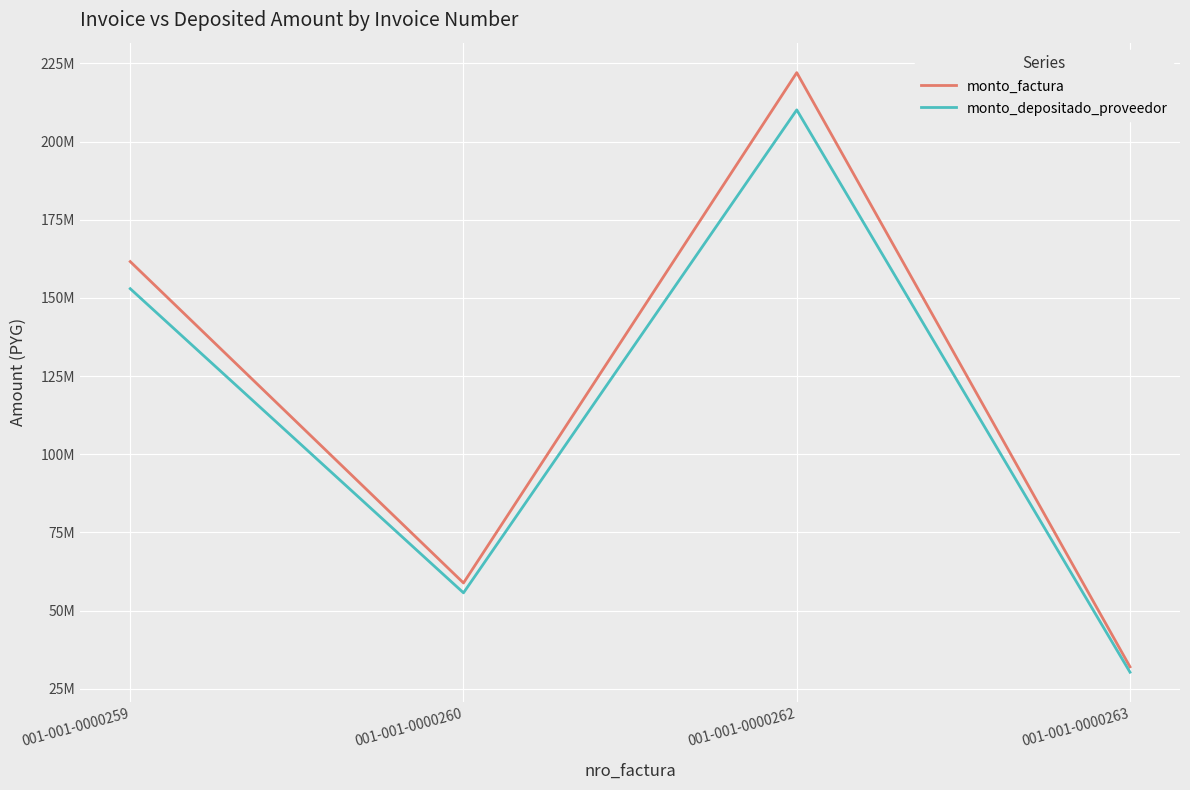

Rank the series by their maximum value, from lowest to highest.

monto_depositado_proveedor, monto_factura